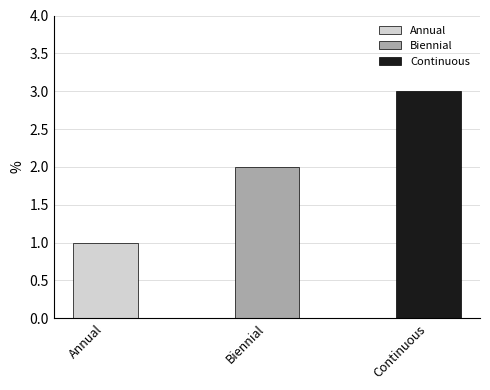

Approximately how many times larger is the value at Continuous compared to Biennial?

1.5